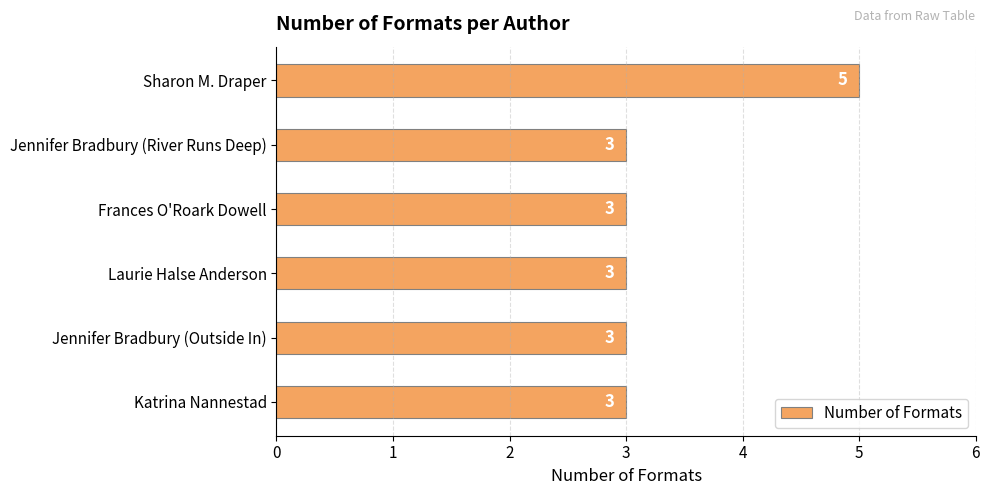

What is the change in value from Jennifer Bradbury (River Runs Deep) to Sharon M. Draper?

+2